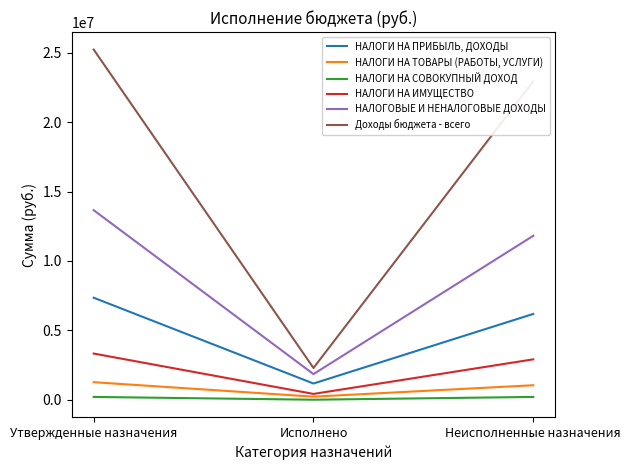

Between Утвержденные назначения and Исполнено, which series saw the biggest shift?

Доходы бюджета - всего